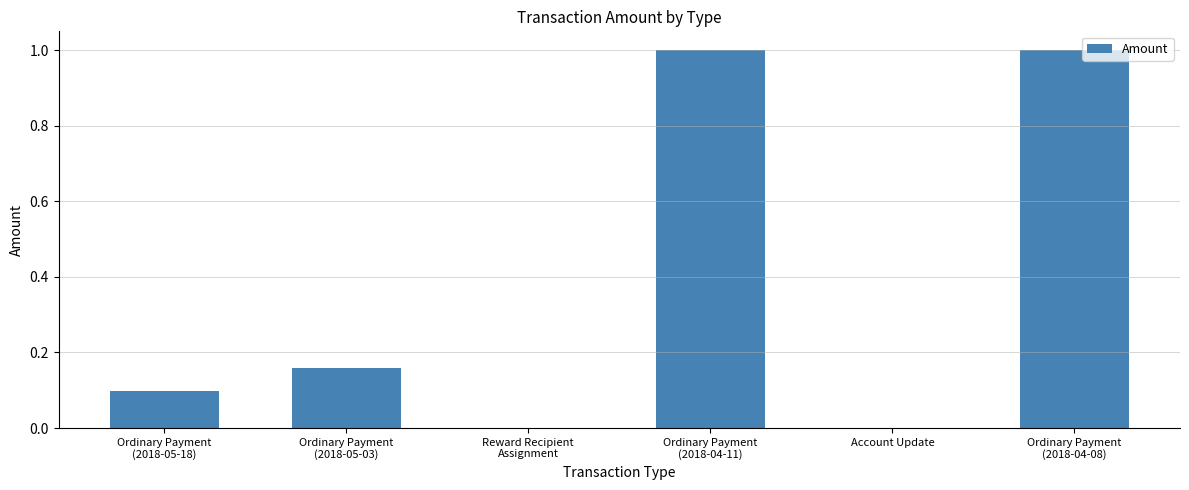

The chart shows a value of 0.0 at Reward Recipient
Assignment. True or false?

True